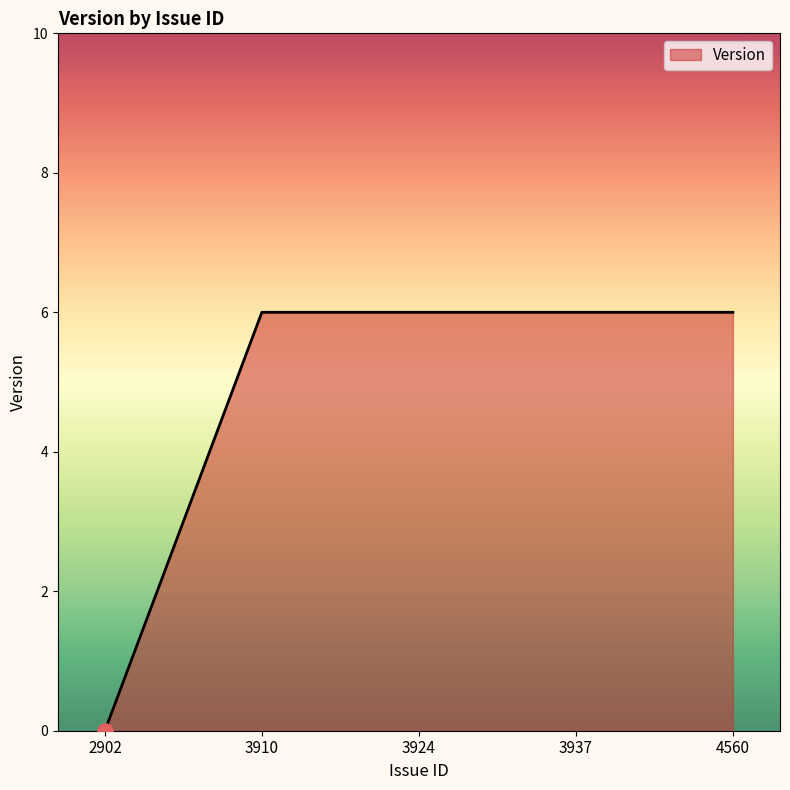

Between 2902 and 3910, which is larger?

3910